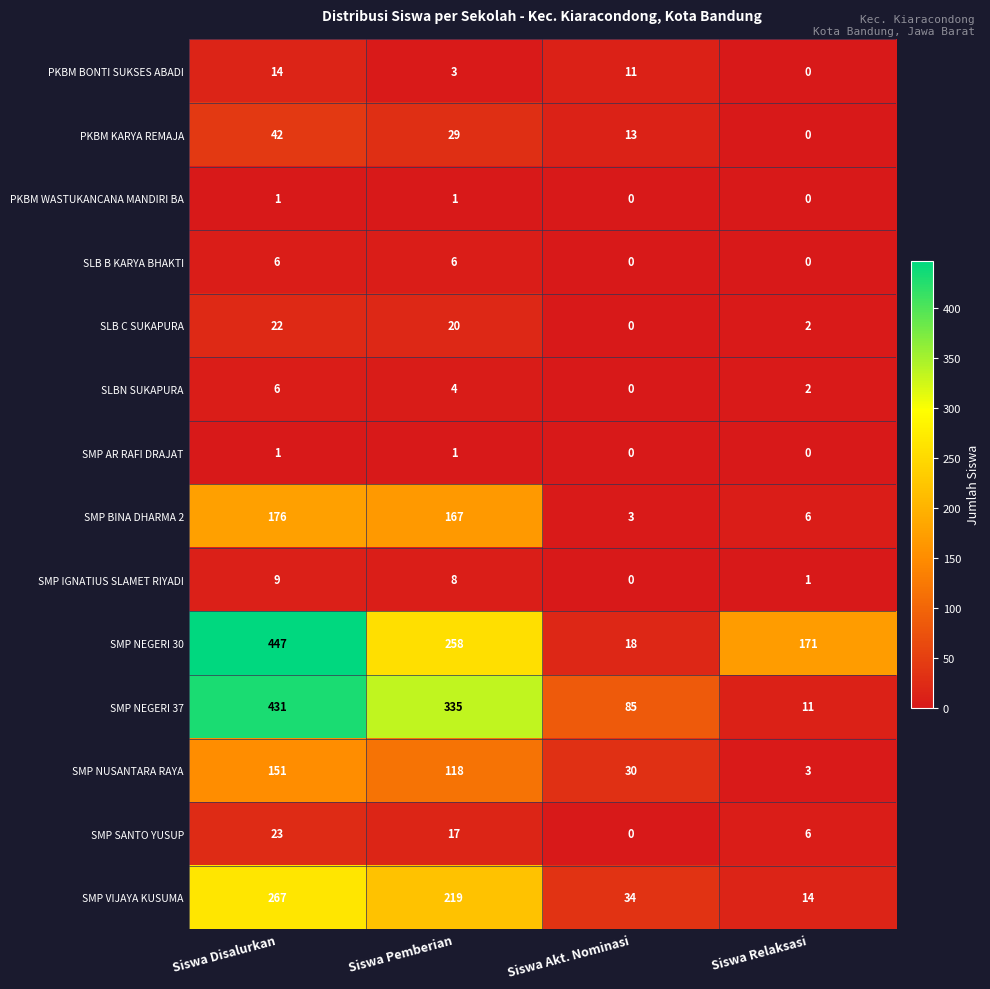

What is the maximum value for SMP NEGERI 37?

431